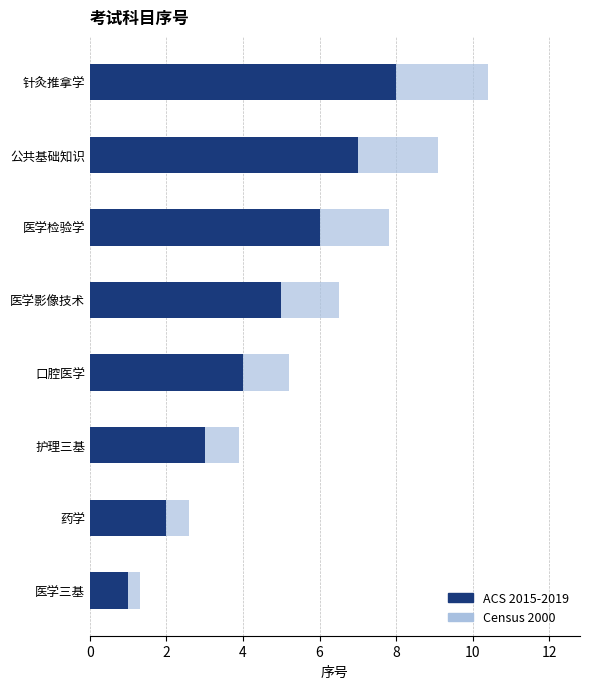

How many values in the ACS 2015-2019 series exceed 5?

3